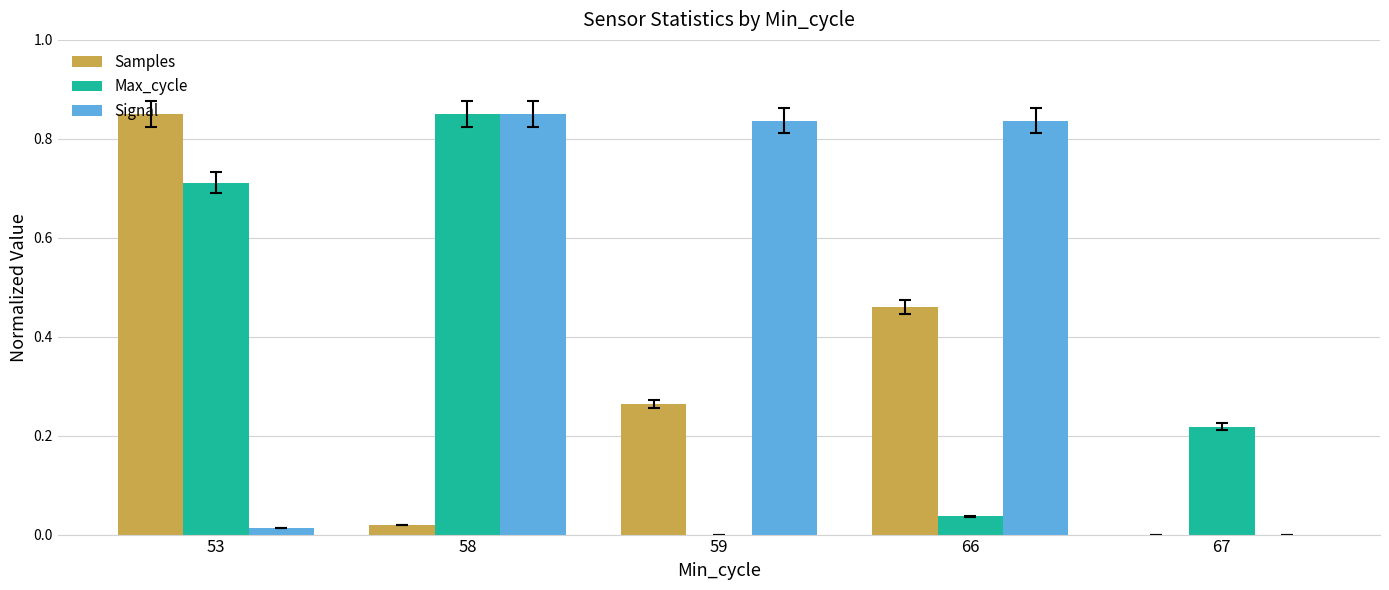

Which series has the largest total across all categories?

Signal